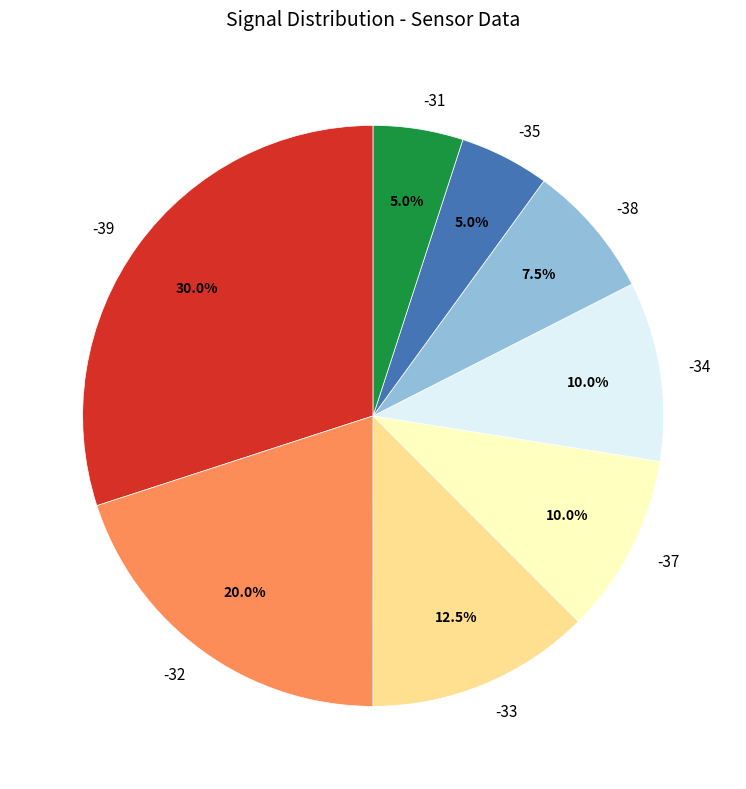

Which slice is the largest?

-39